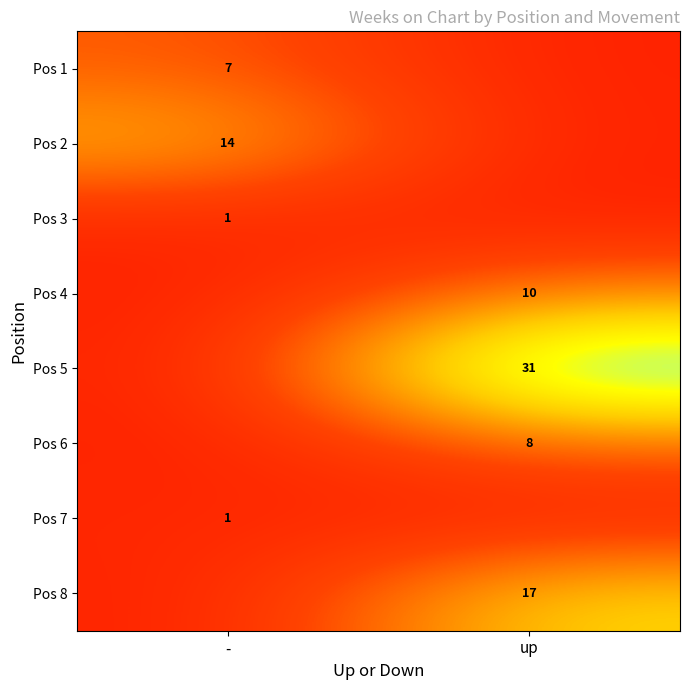

True or false: Pos 5 has a value of 31 at up.

True